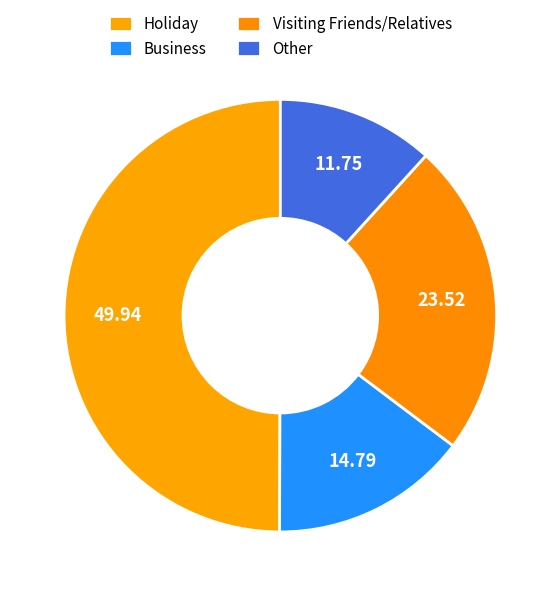

The Other slice represents 1% of the pie. True or false?

False